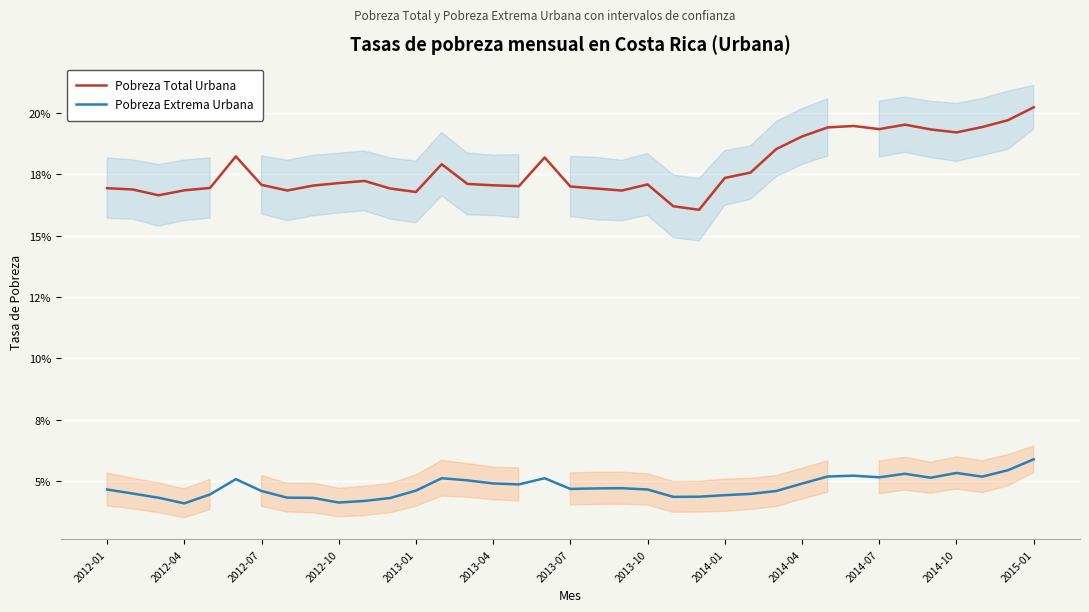

Rank the series at 2014-07 from highest to lowest value.

Pobreza Total Urbana, Pobreza Extrema Urbana